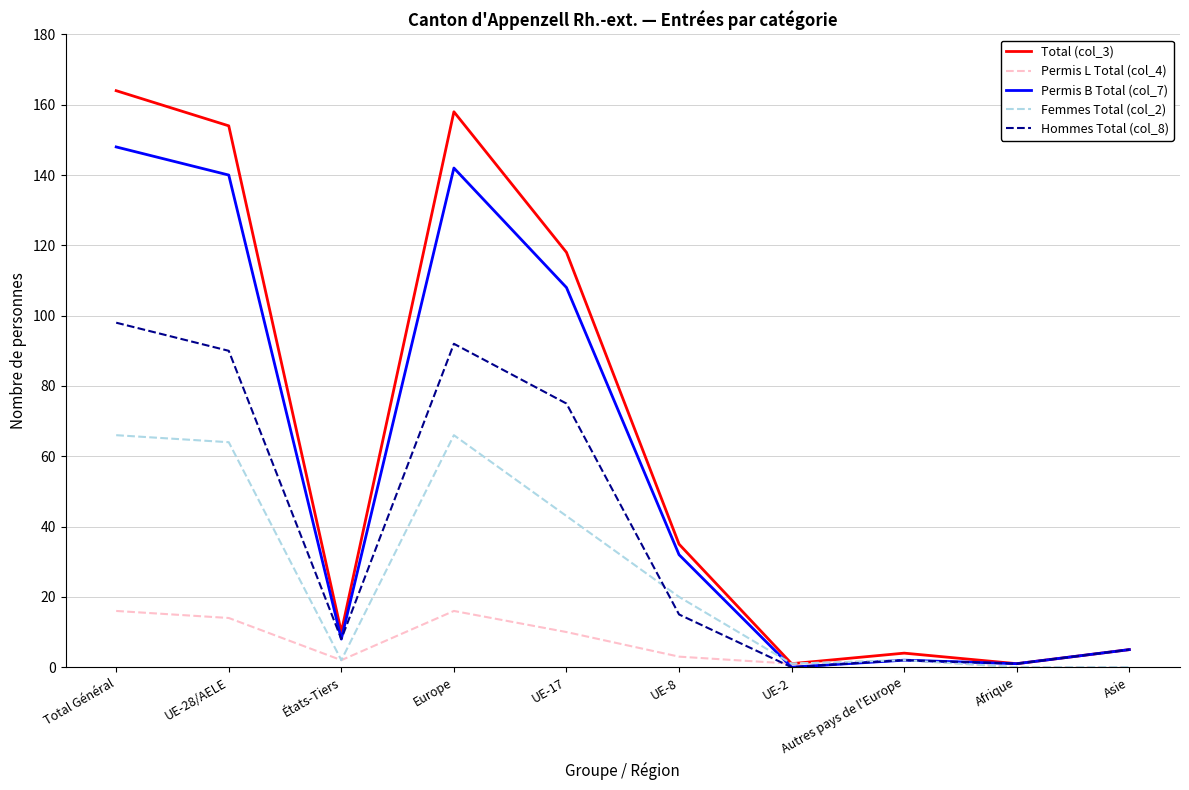

The Permis L Total (col_4) series shows 10 at UE-17. True or false?

True